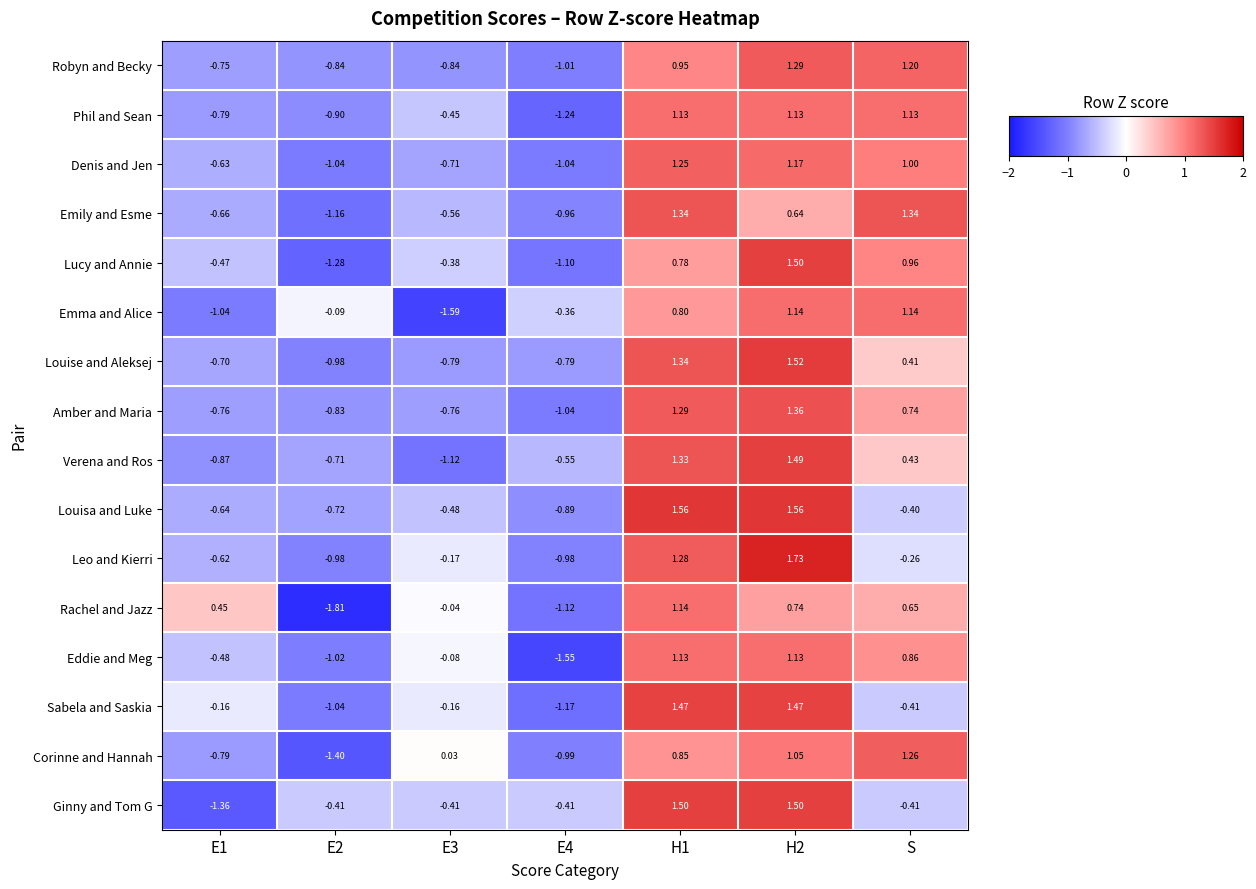

Is the value of Corinne and Hannah at E2 greater than the value of Denis and Jen at E2?

No